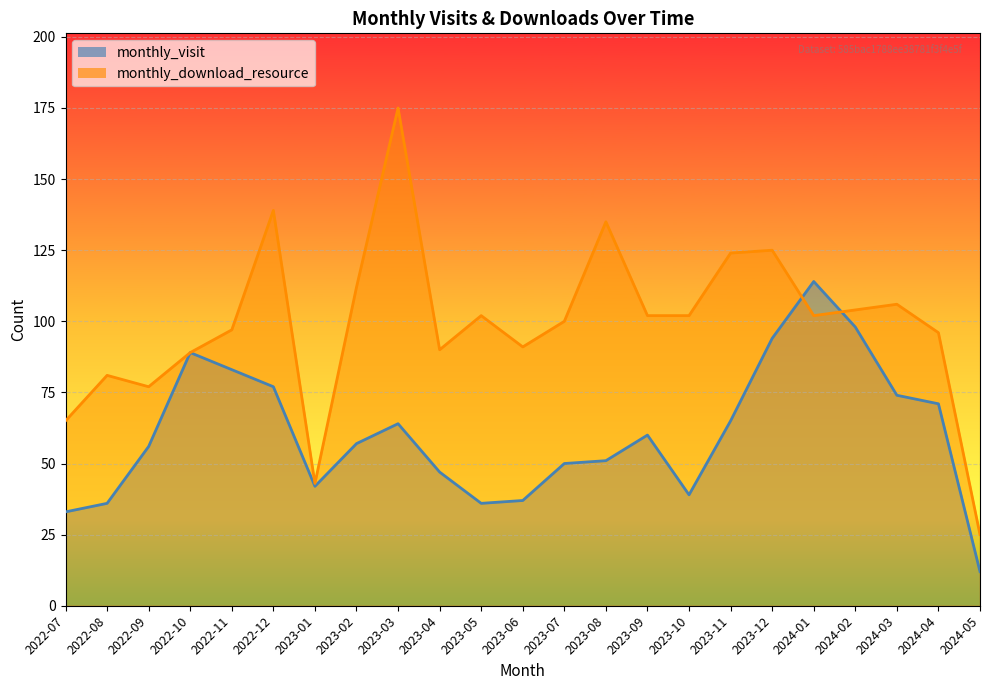

Is it true that monthly_visit equals 63 at 2023-01?

False